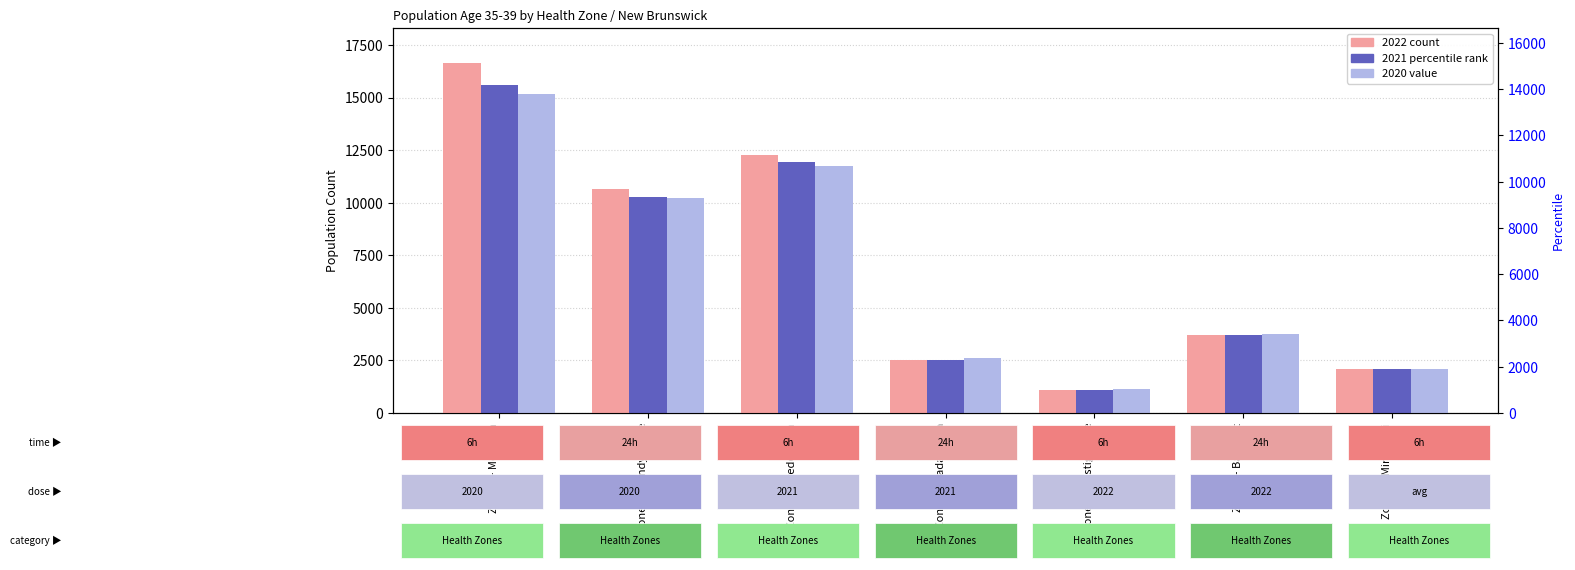

Which series has the largest total across all categories?

2022